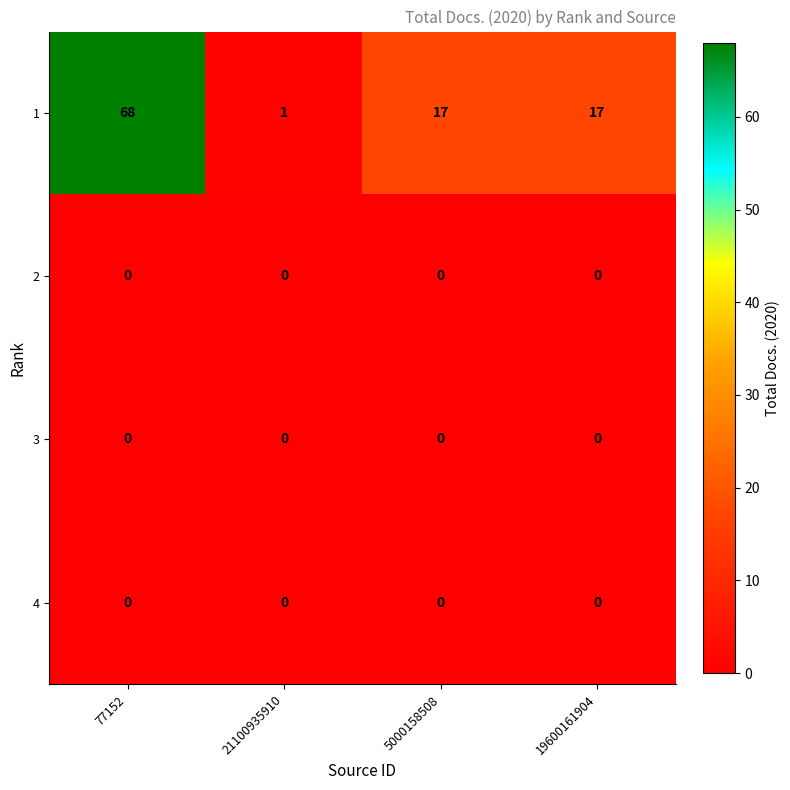

How many 1 values are between 17 and 68?

3